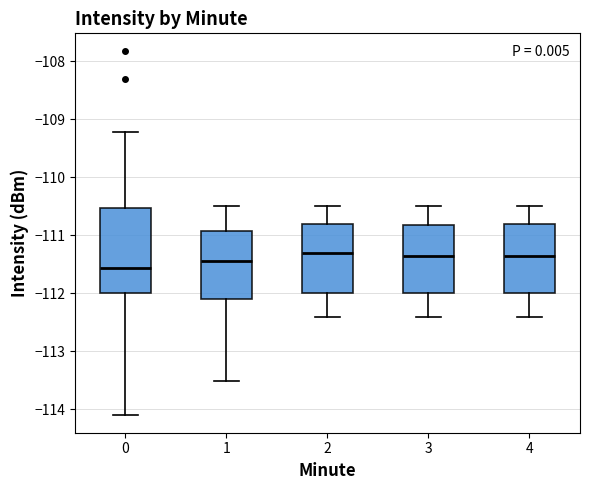

Comparing the boxes themselves (not the whiskers), which one is the tallest?

0